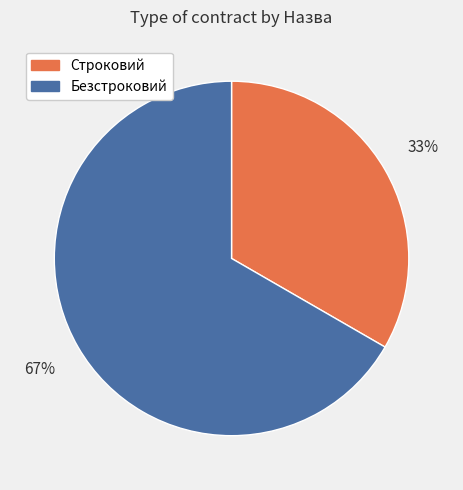

Is it true that Безстроковий is 67% of the pie?

True